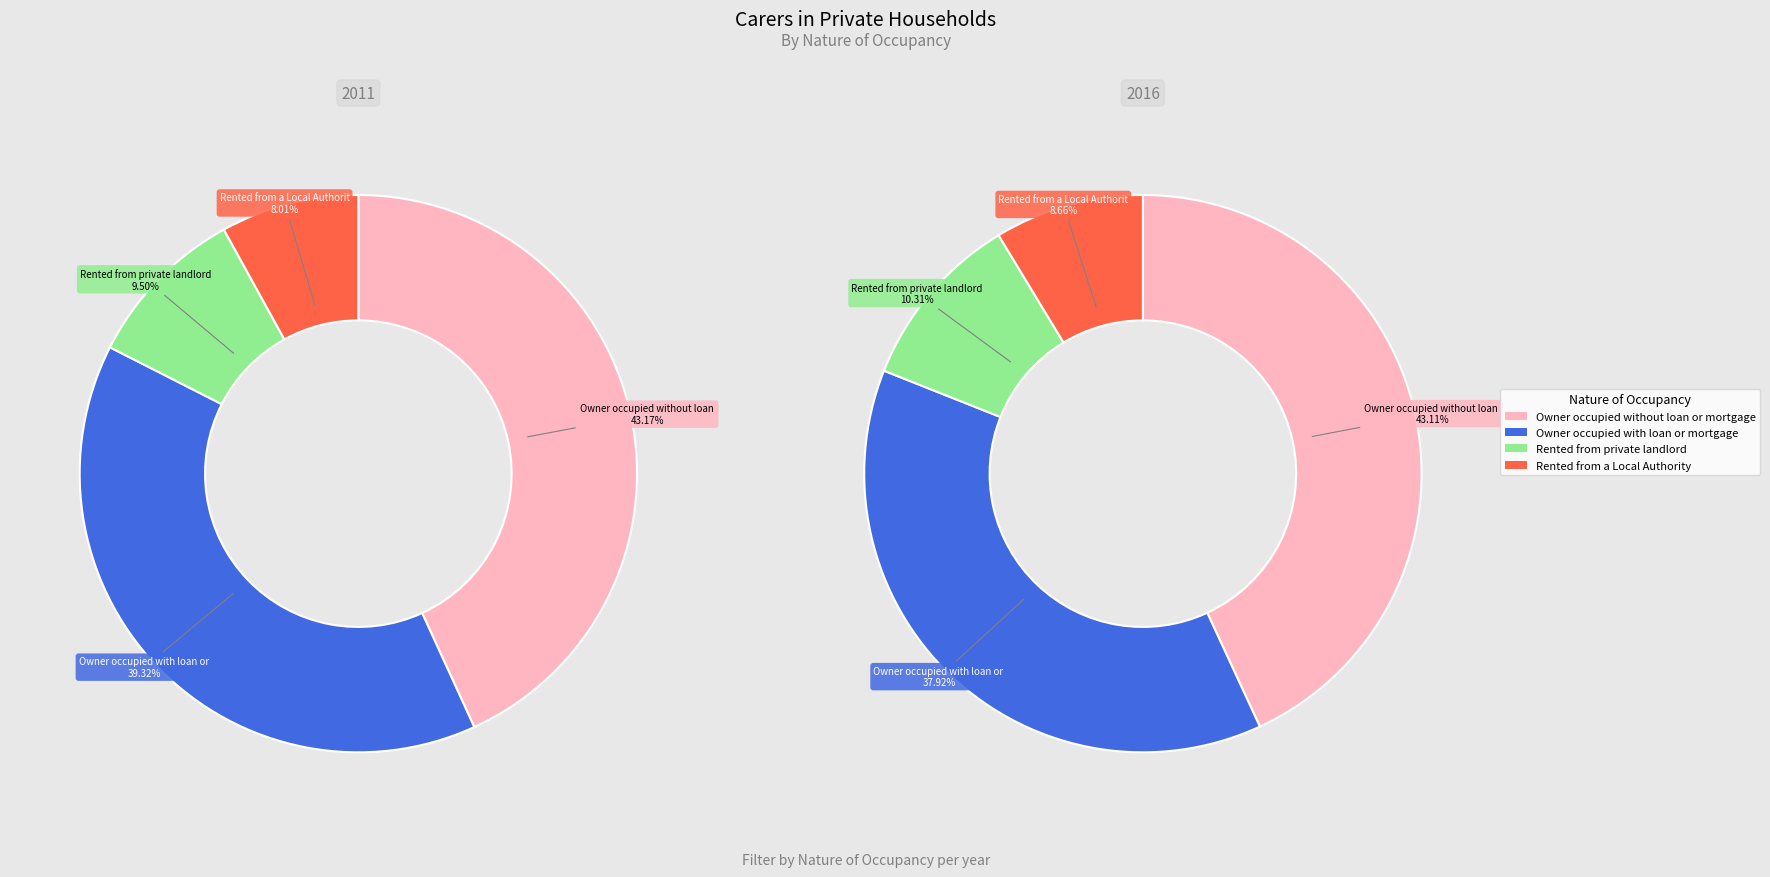

Combined, what portion of the pie is Rented from private landlord and Rented from a Local Authority?

19.0%